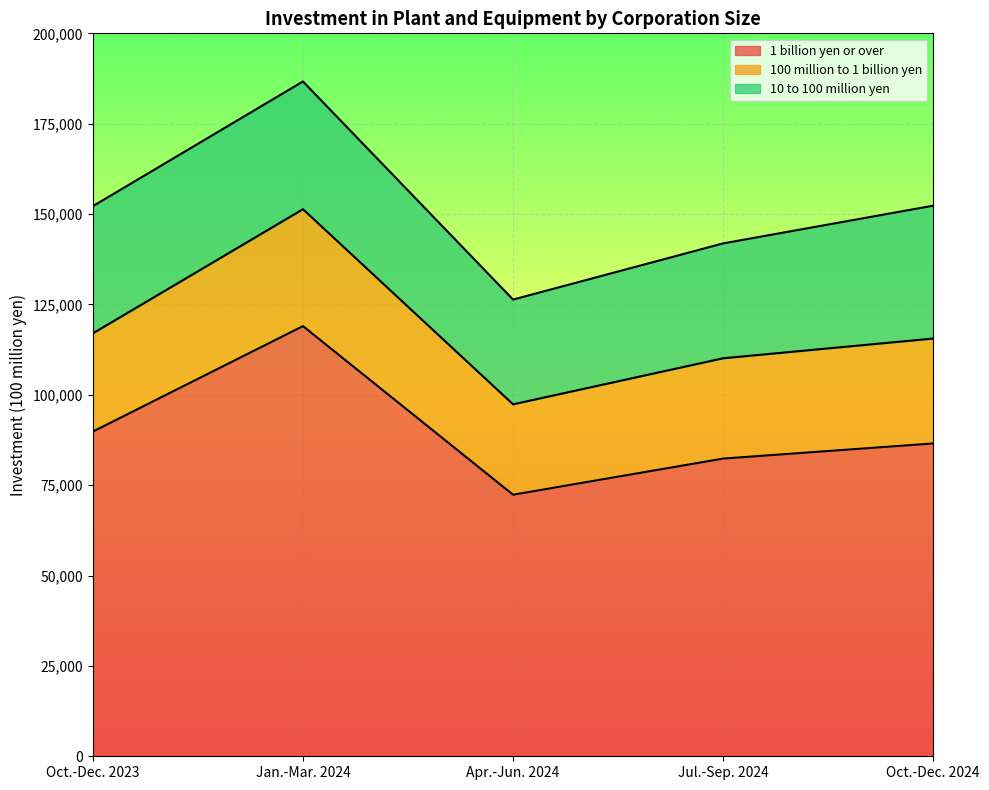

How many interior local peaks does the 1 billion yen or over series have?

1